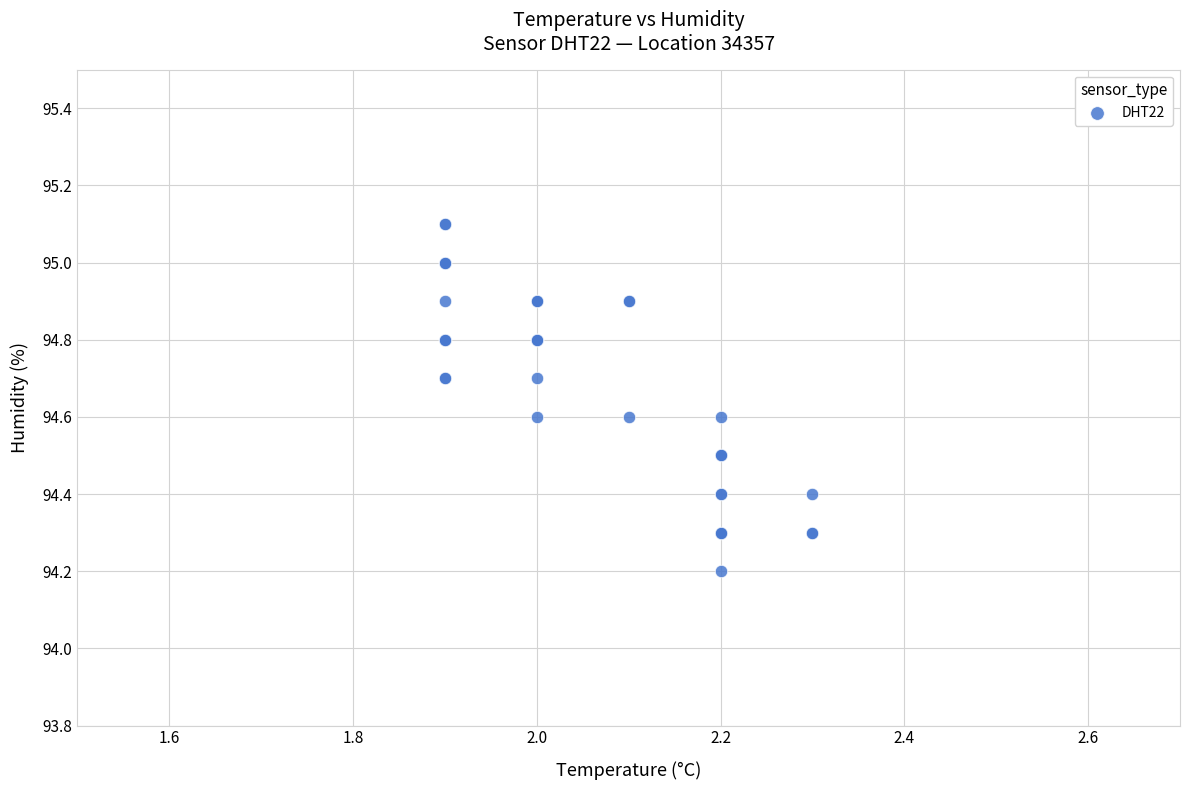

What Y value in the scatter plot is closest to 94?

94.2